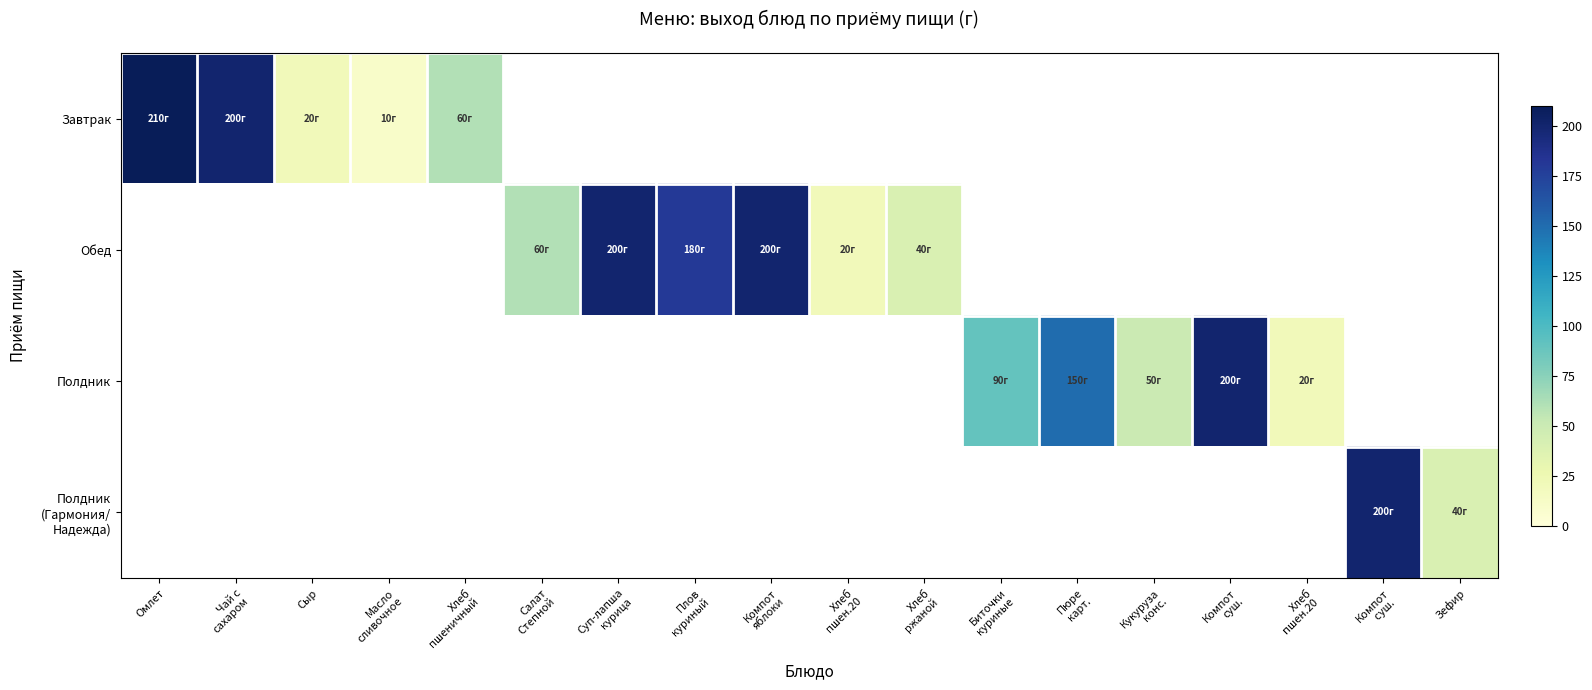

At Кукуруза конс., list the series in order from largest to smallest.

Завтрак, Обед, Полдник, Полдник (Гармония/ Надежда)